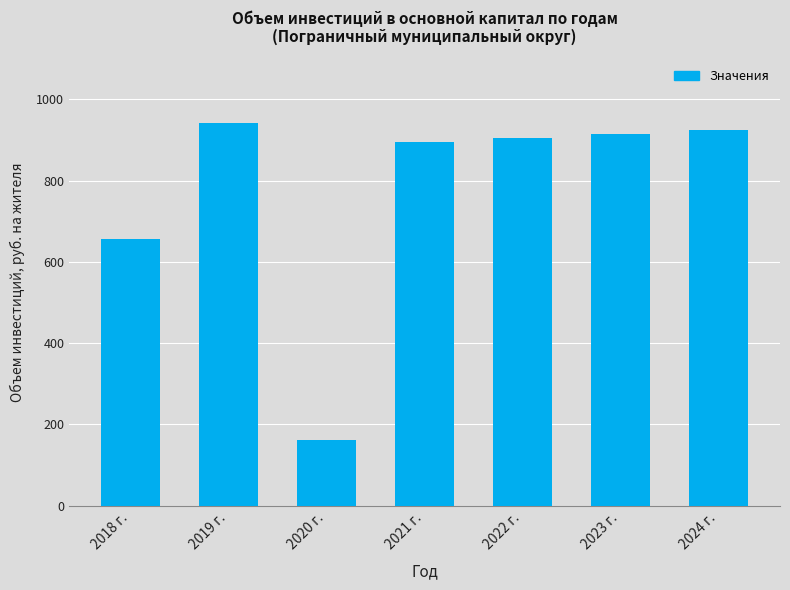

Which label corresponds to the largest value in the chart?

2019 г.